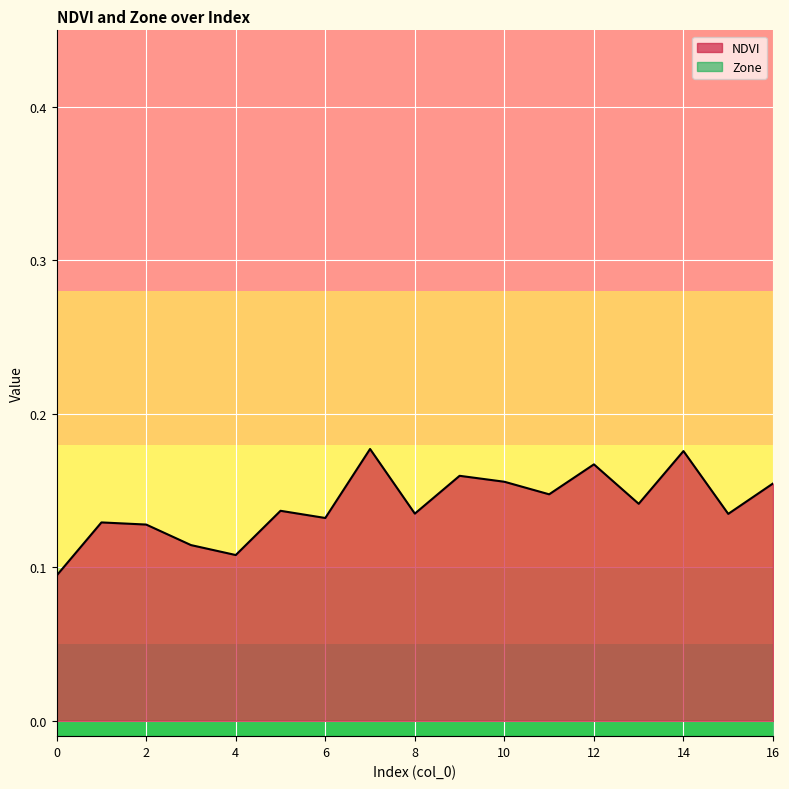

How many lines are shown in the chart?

2